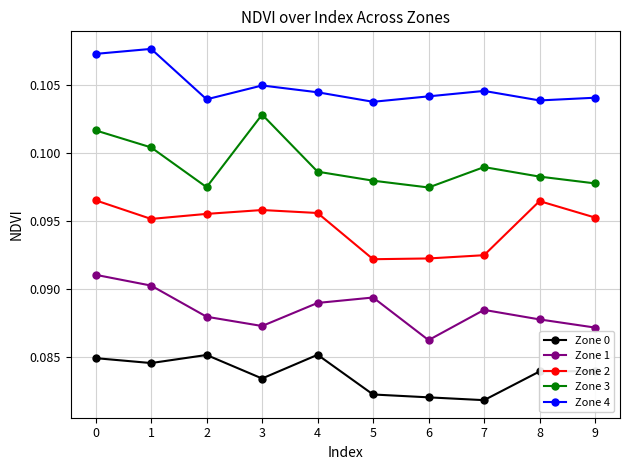

True or false: Zone 3 has more than 1 points higher than both neighbors.

True